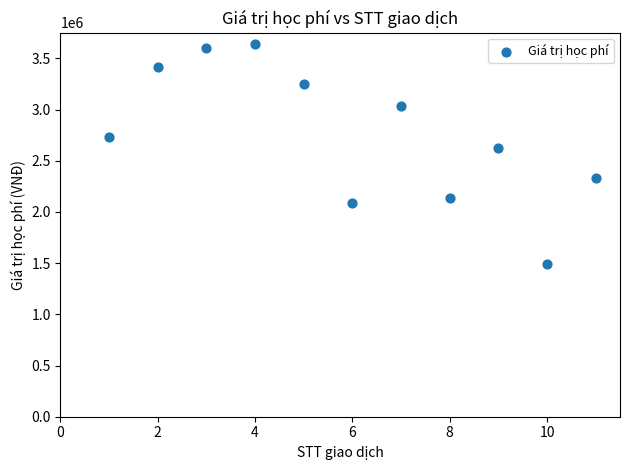

What is the average X value?

6